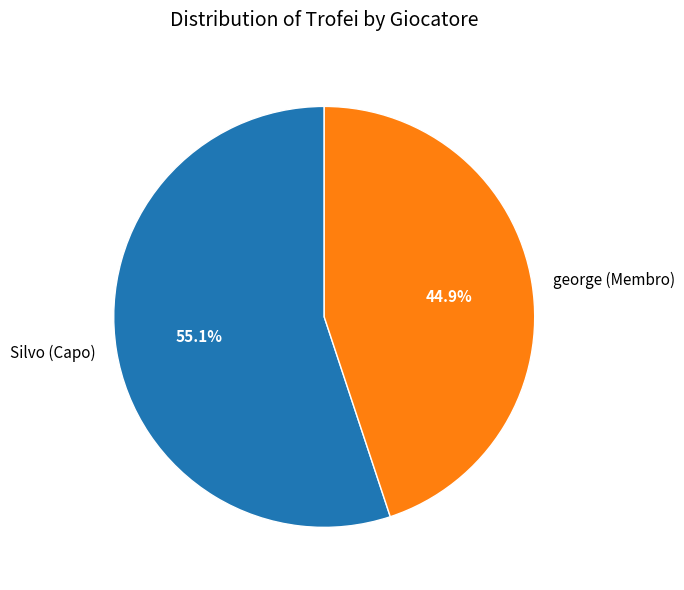

Which has a higher value, george (Membro) or Silvo (Capo)?

Silvo (Capo)